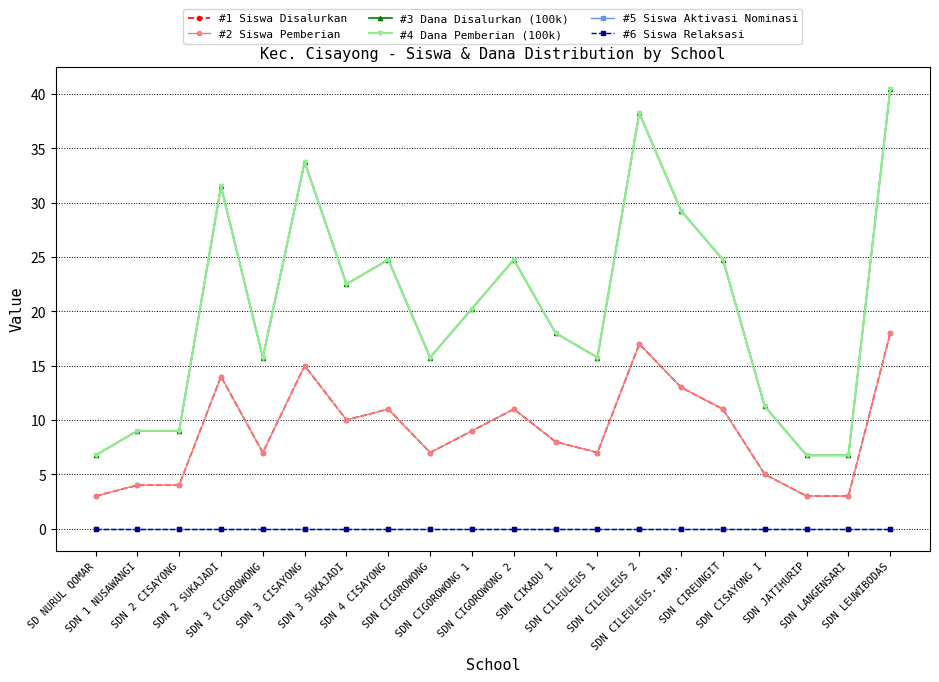

True or false: #4 Dana Pemberian (100k) and #1 Siswa Disalurkan cross at least once.

False